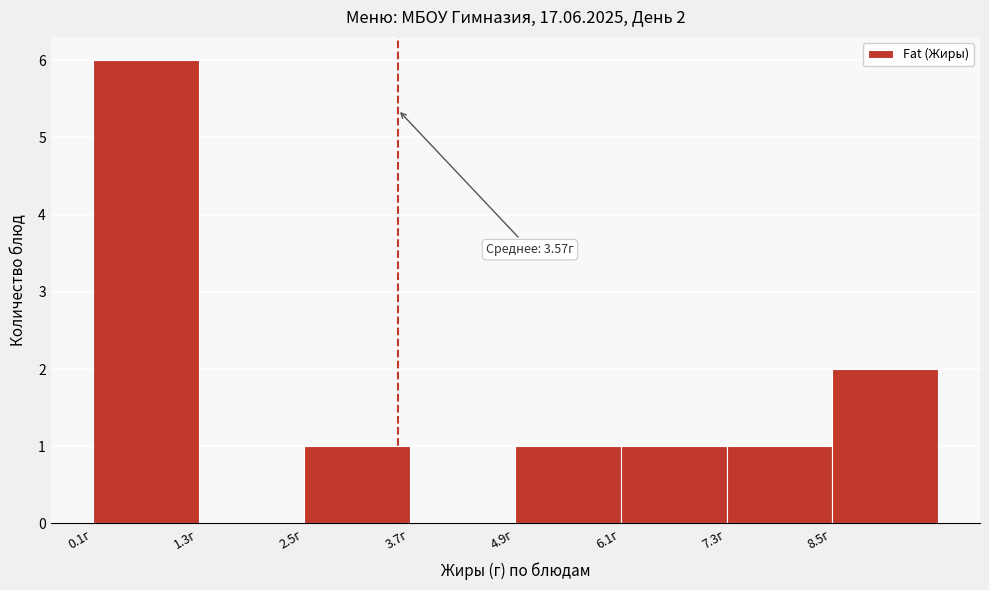

Which range on the x-axis has the tallest bar?

0.1 to 1.3